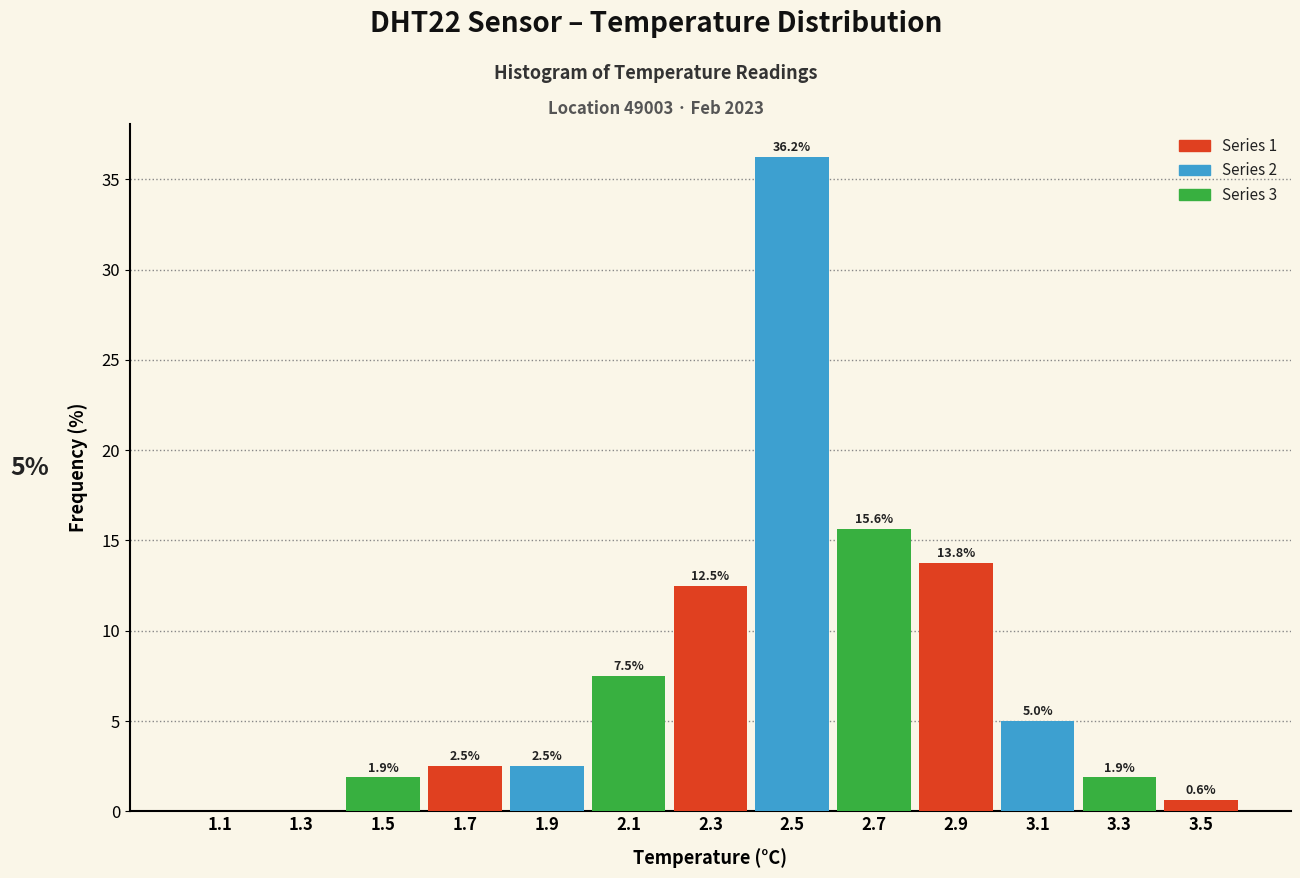

Which range on the x-axis has the tallest bar?

2.4 to 2.6